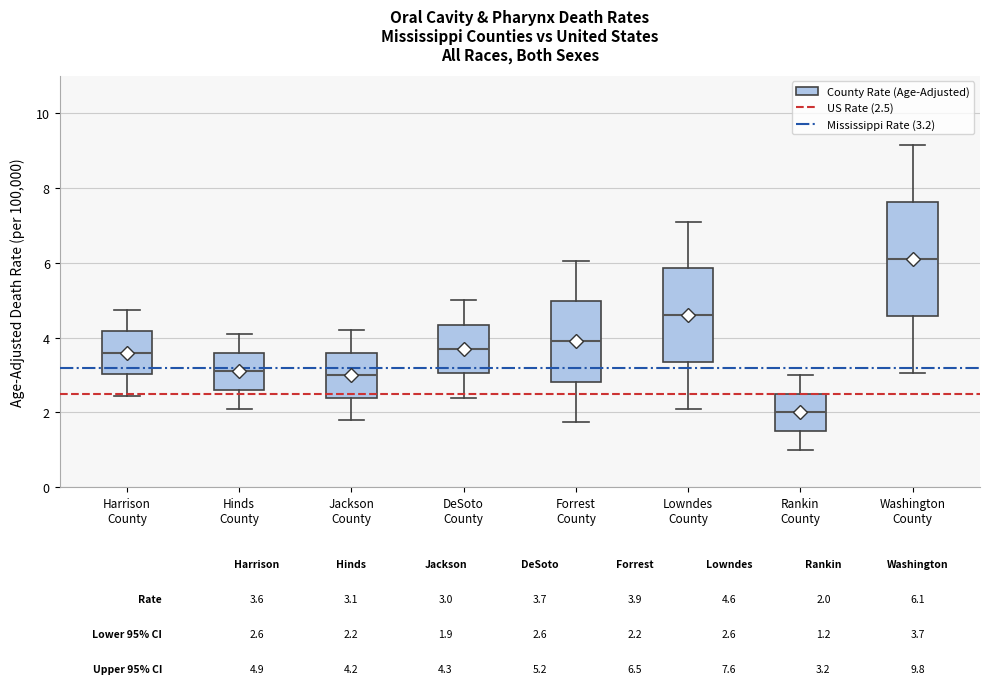

Which box's median line is the lowest?

Rankin County